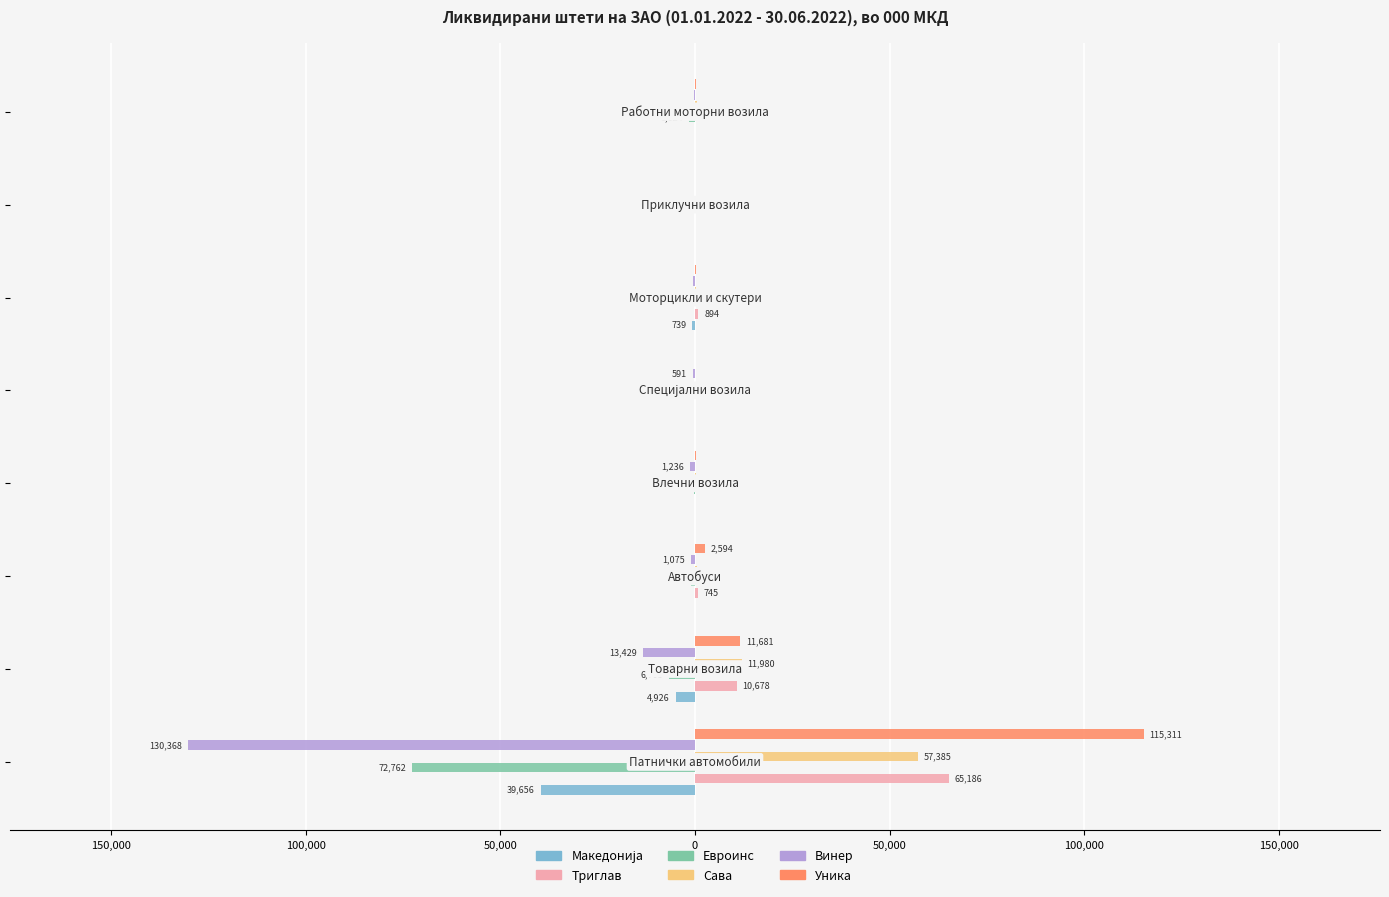

What are all the series names shown in the legend?

Македонија, Триглав, Евроинс, Сава, Винер, Уника